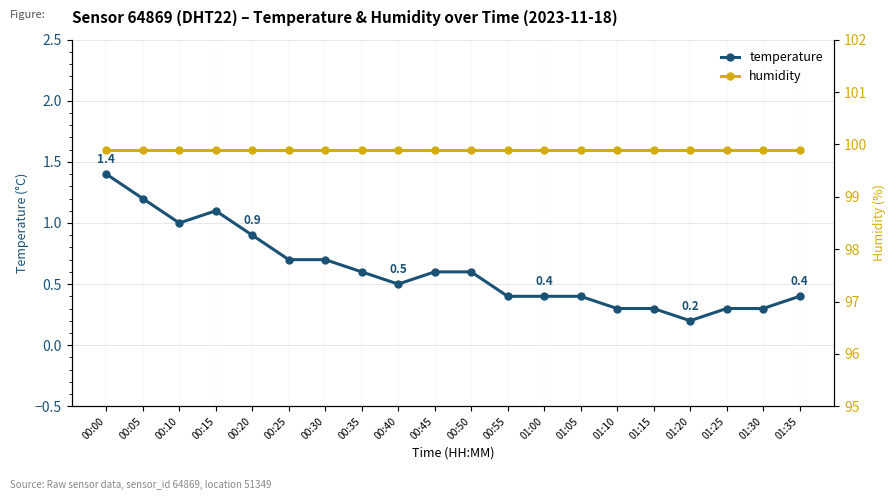

What value does the temperature series have at 00:50?

0.6